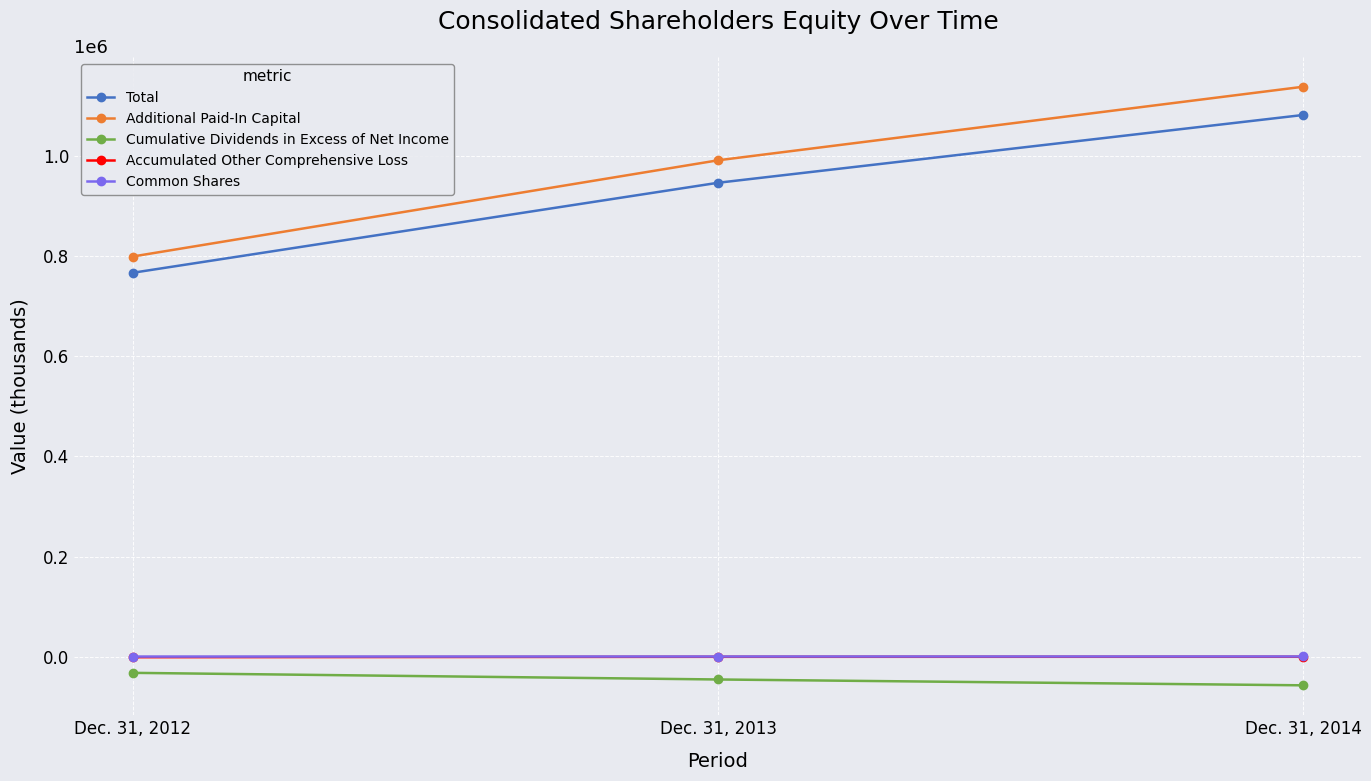

The value of Total at Dec. 31, 2014 is 1081982. True or false?

True